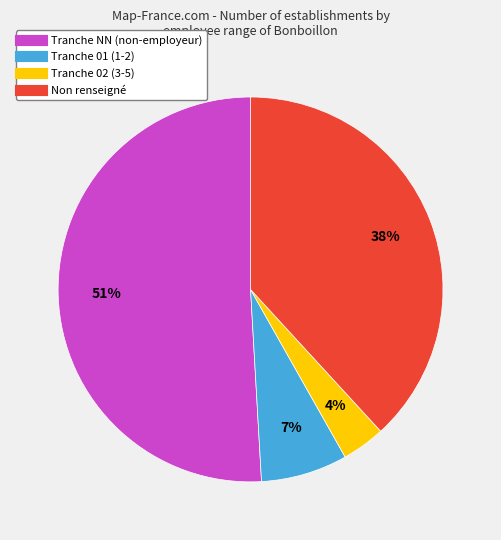

To the nearest percent, what is the average slice percentage?

25%